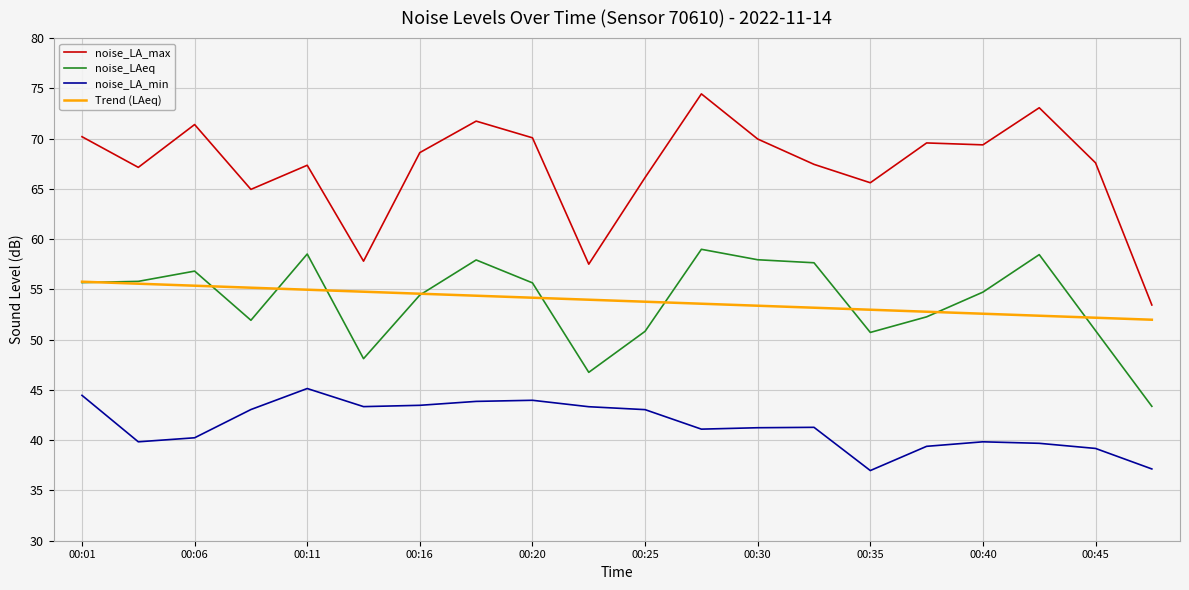

Which series has the largest total across all categories?

noise_LA_max